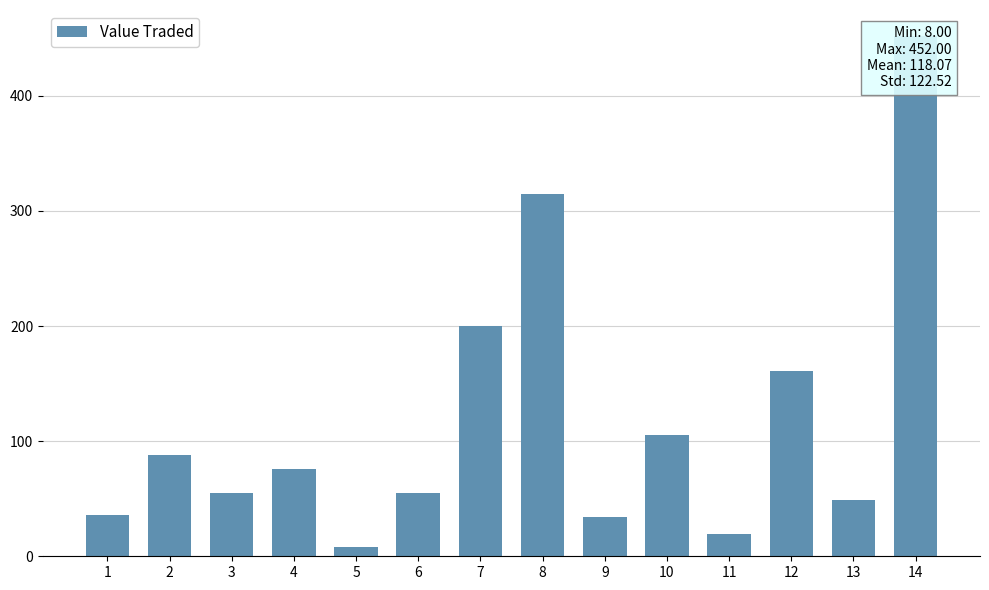

Rank the categories by value from lowest to highest.

5, 11, 9, 1, 13, 3, 6, 4, 2, 10, 12, 7, 8, 14